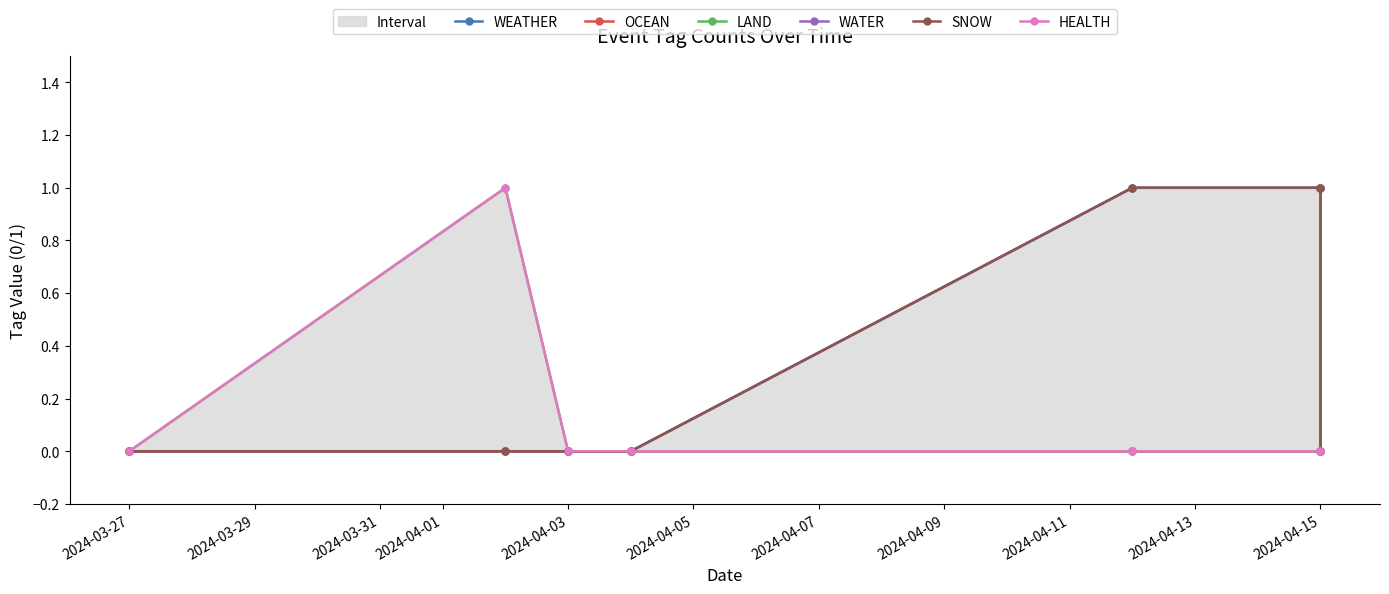

Which series has the largest range (max minus min)?

WEATHER